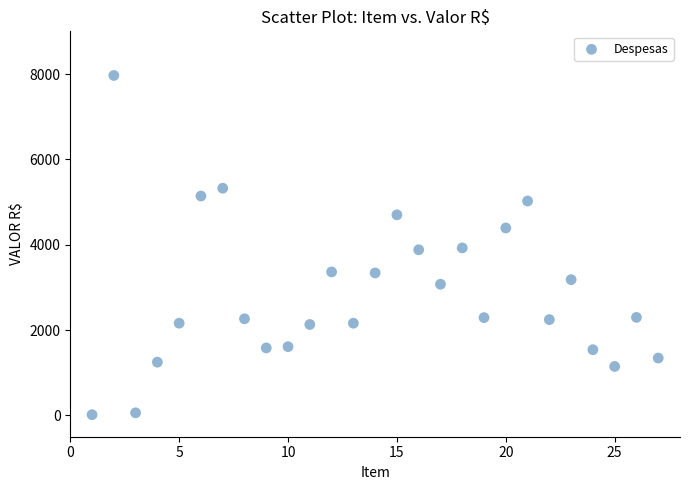

What is the range of Y values (max minus min)?

7950.0